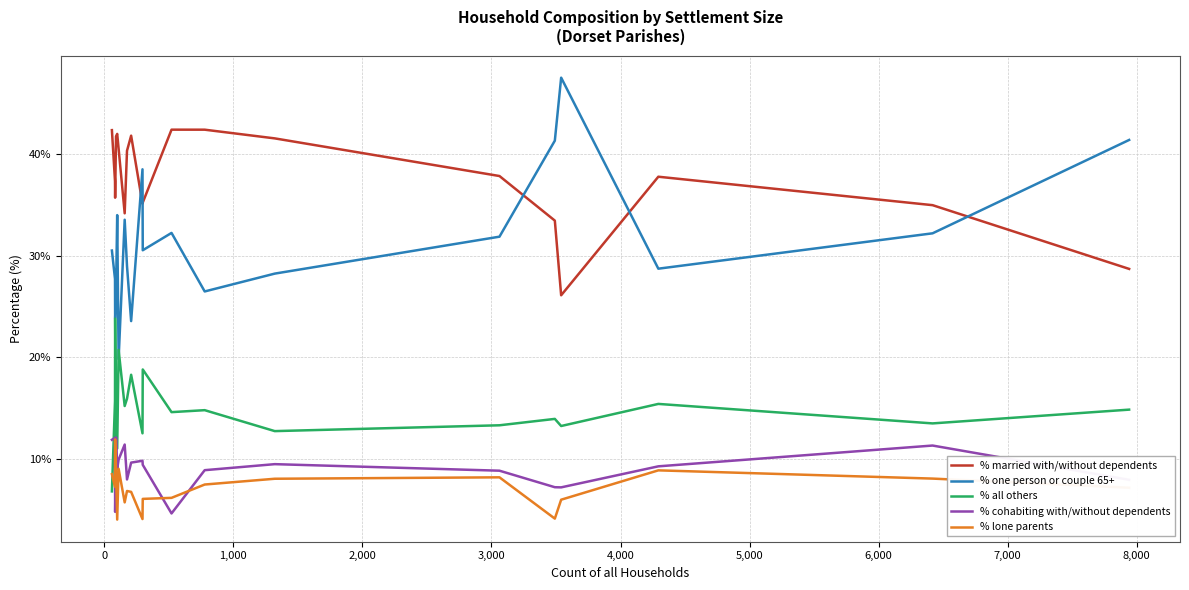

What is the highest value of the % all others series?

23.8